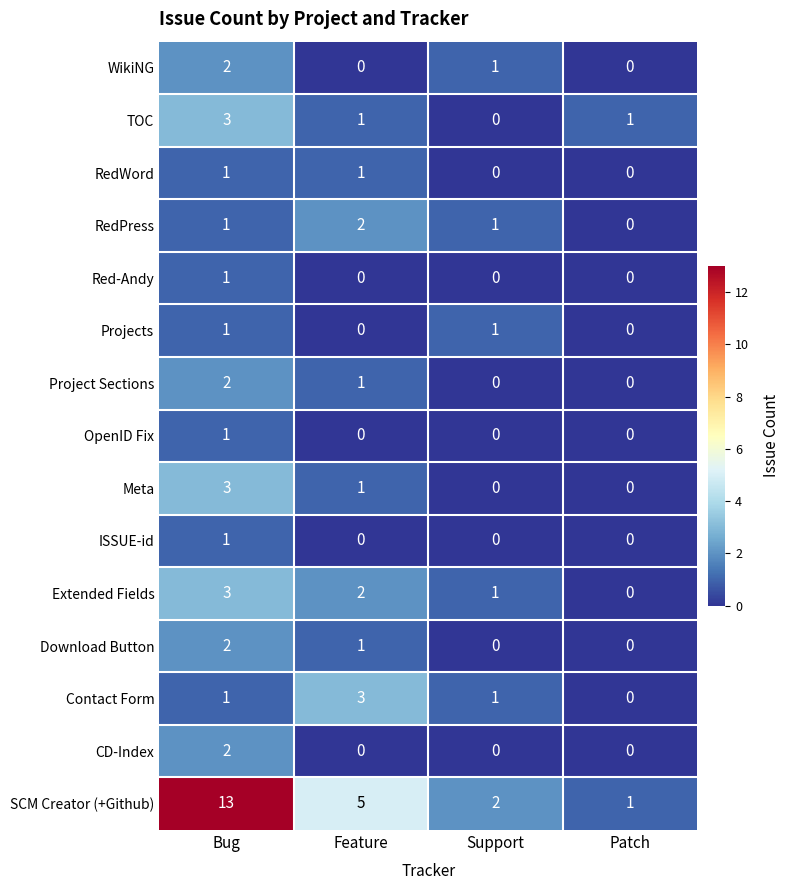

At which label does TOC first exceed 1?

Bug